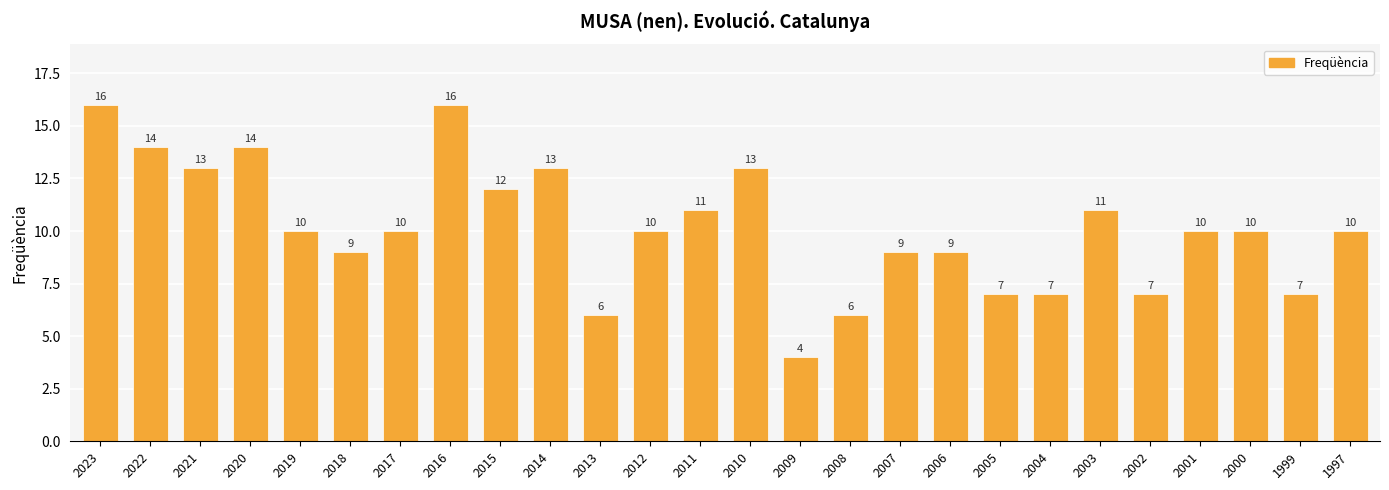

The chart shows a value of 13 at 2021. True or false?

True